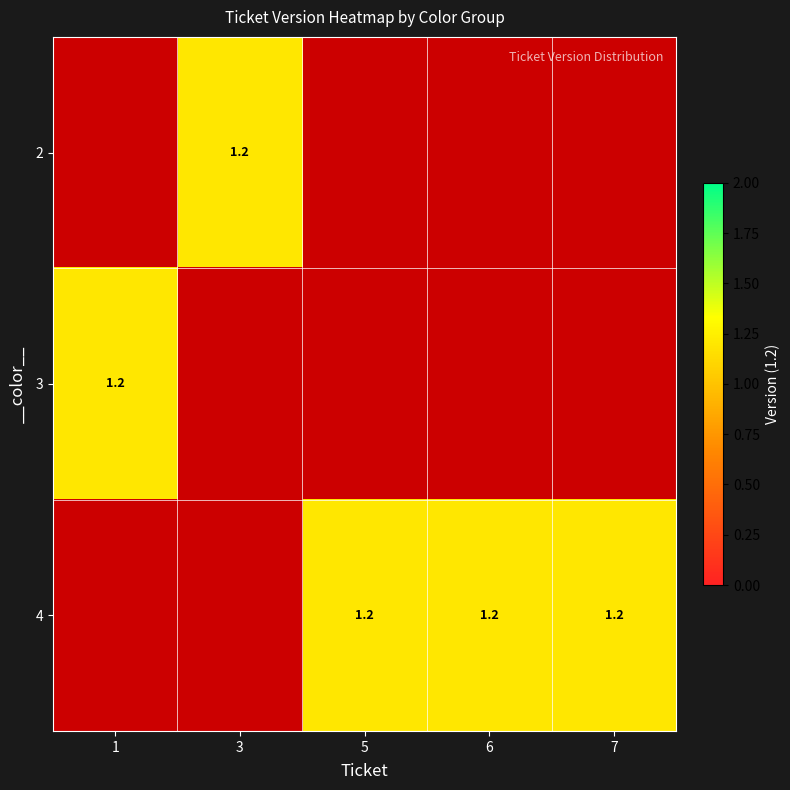

How many values in the 4 series exceed 1?

3